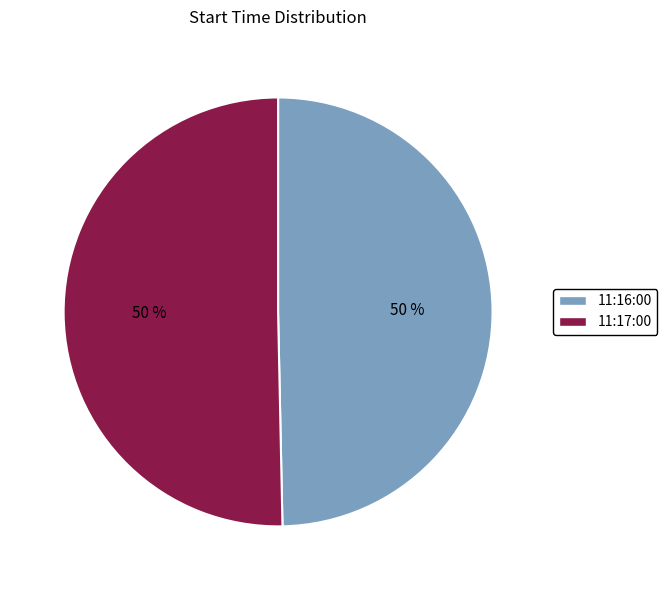

Approximately how many times larger is the value at 11:16:00 compared to 11:17:00?

1.0